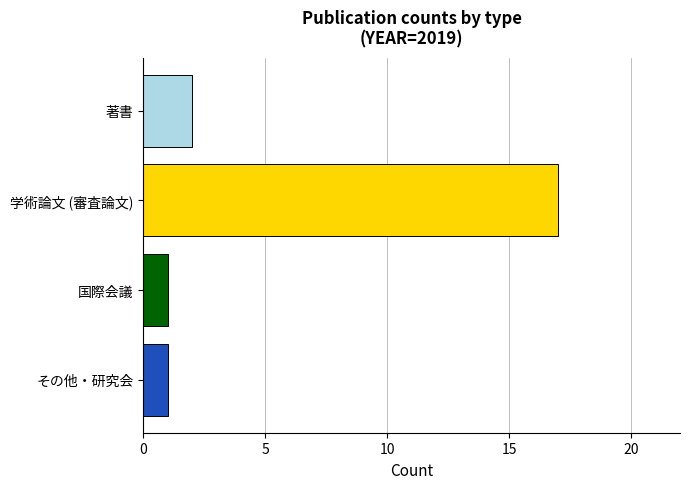

The value at 学術論文 (審査論文) is 6. True or false?

False